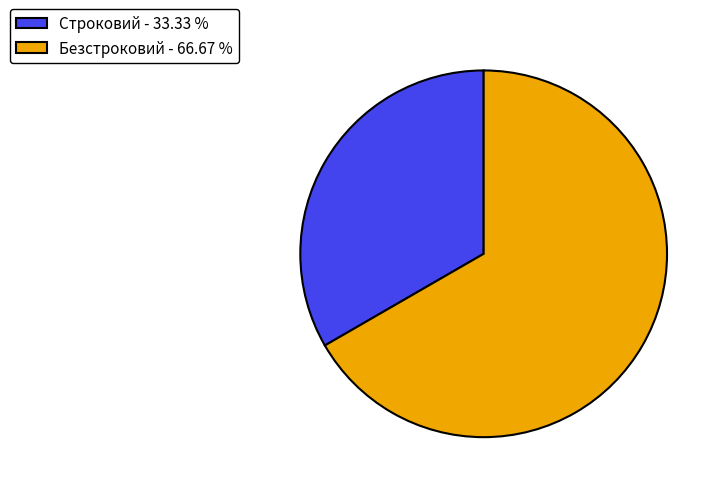

What is the majority slice?

Безстроковий